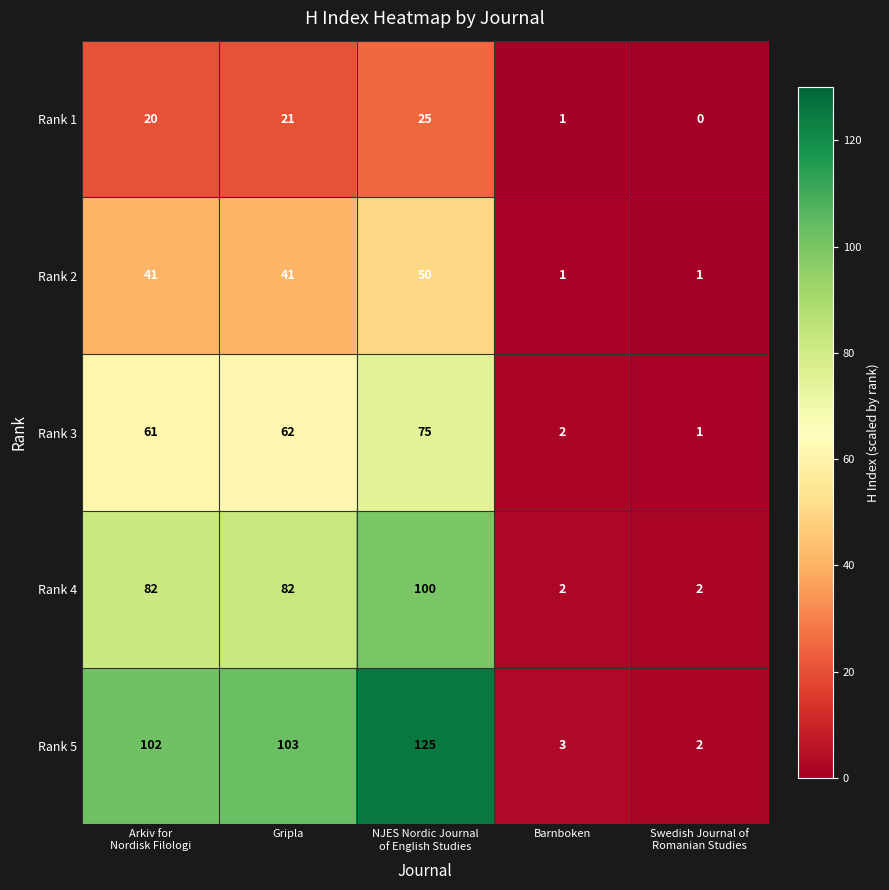

Reading left to right, what are all the values shown in this chart?

Rank 1: 20	21	25	1	0
Rank 2: 41	41	50	1	1
Rank 3: 61	62	75	2	1
Rank 4: 82	82	100	2	2
Rank 5: 102	103	125	3	2